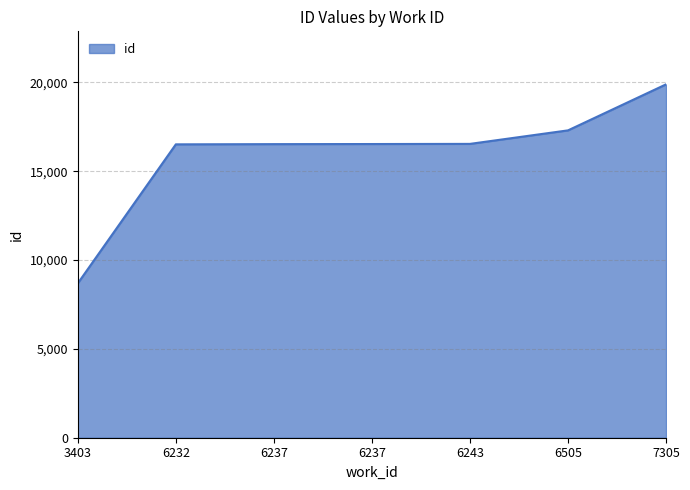

How many distinct data groups are displayed?

1